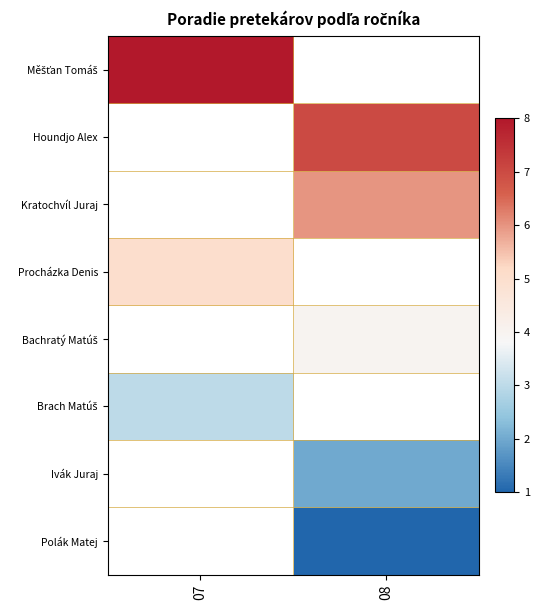

List the series in order of their peak value, highest first.

Polák Matej, Ivák Juraj, Brach Matúš, Bachratý Matúš, Procházka Denis, Kratochvíl Juraj, Houndjo Alex, Měšťan Tomáš